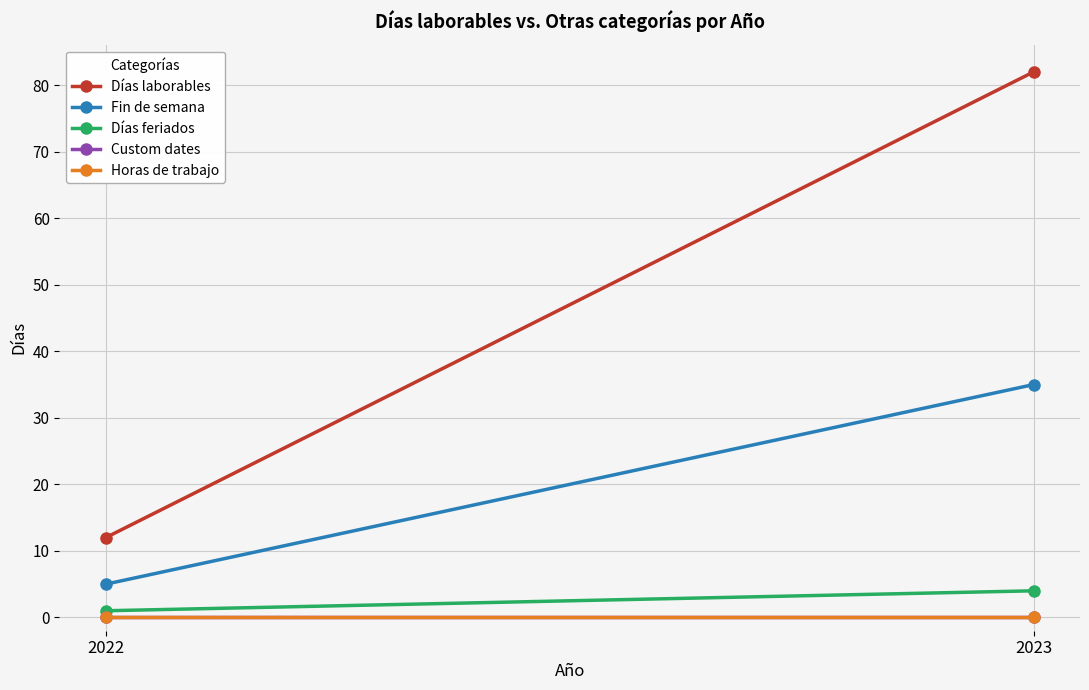

What is the maximum value for Días feriados?

4